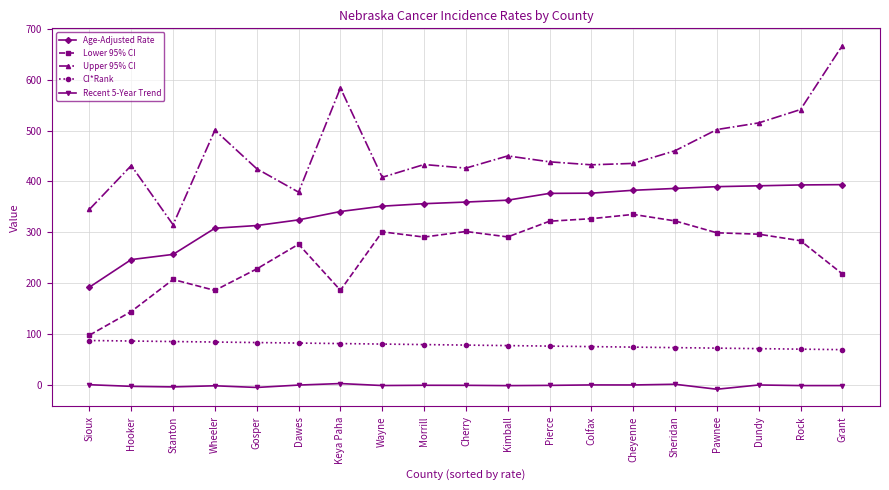

What is the average value of the Lower 95% CI series?

258.5